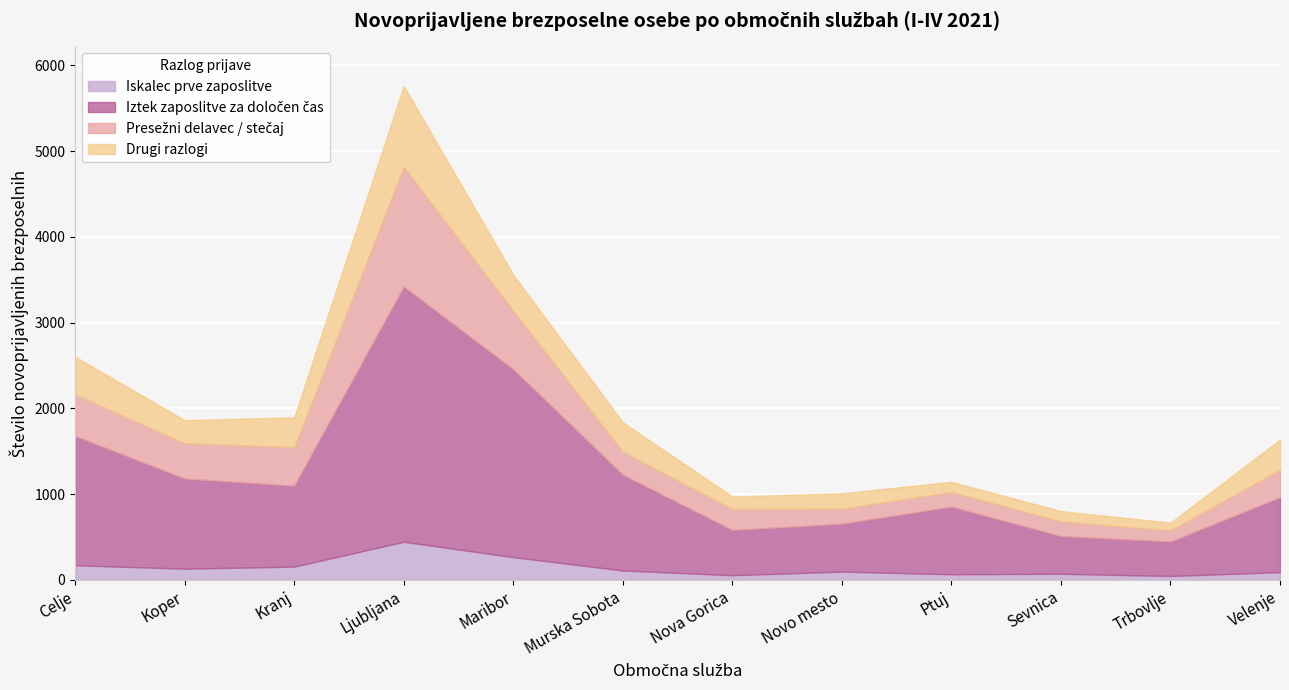

What value does the Iztek zaposlitve za določen čas series have at Nova Gorica, to the nearest 100?

500